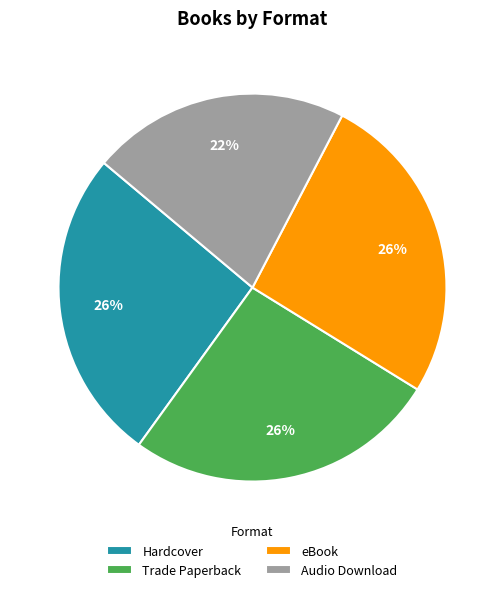

Between Hardcover and Audio Download, which is larger?

Hardcover